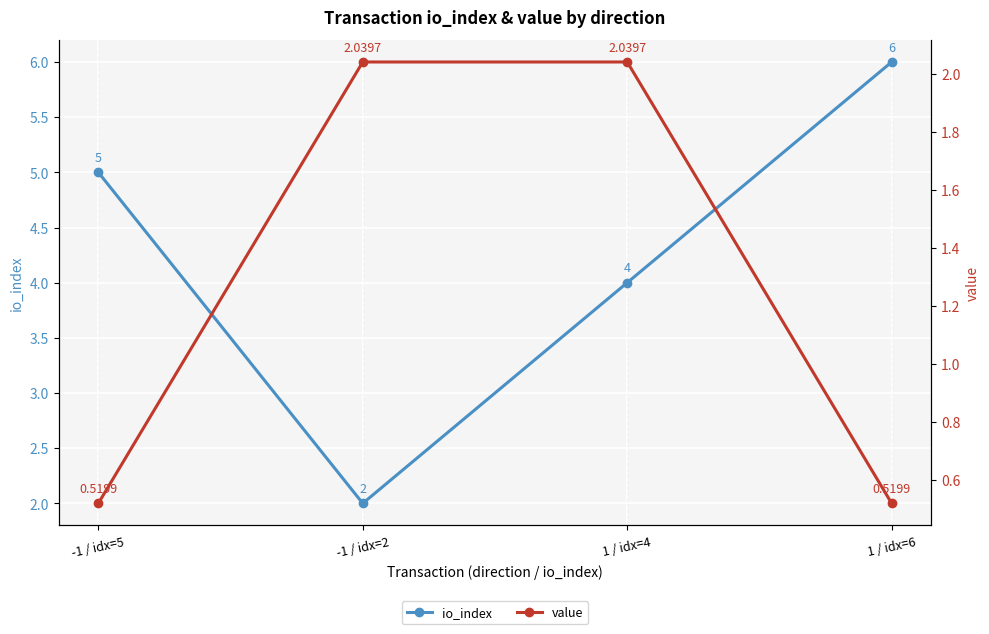

What is the total value across all series at -1 / idx=5?

5.5